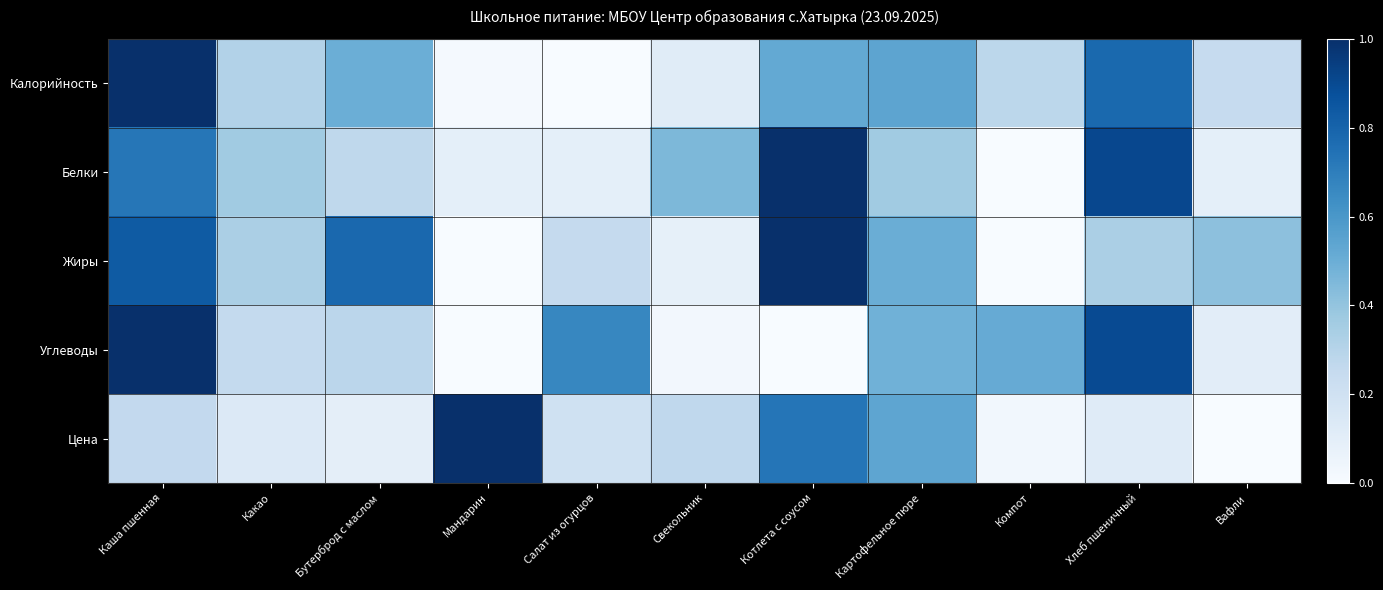

Rank the series by their maximum value, from lowest to highest.

Калорийность, Белки, Жиры, Углеводы, Цена